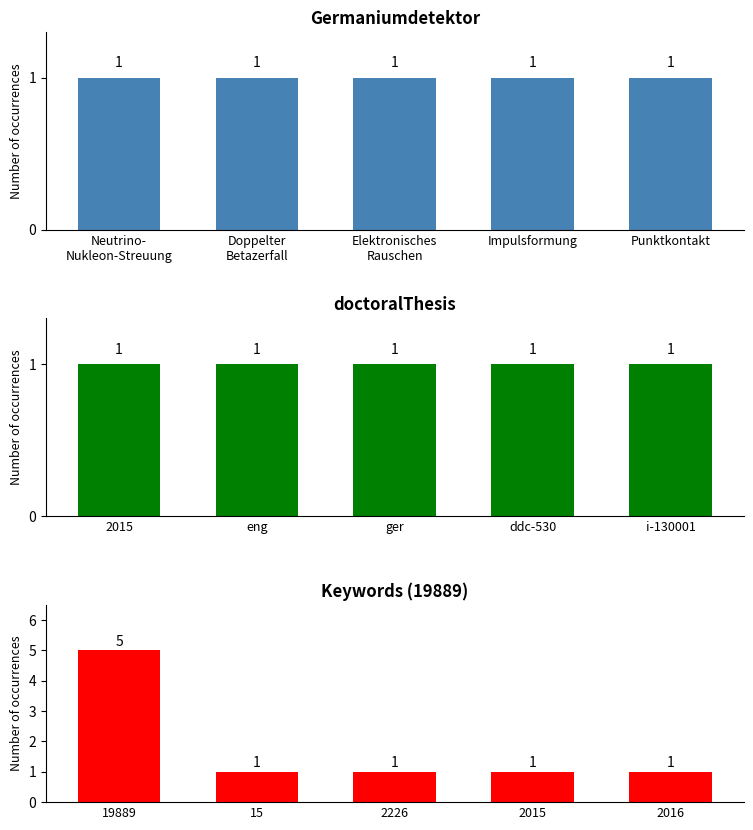

What is the label of the 1st bar from the left?

Neutrino-
Nukleon-Streuung